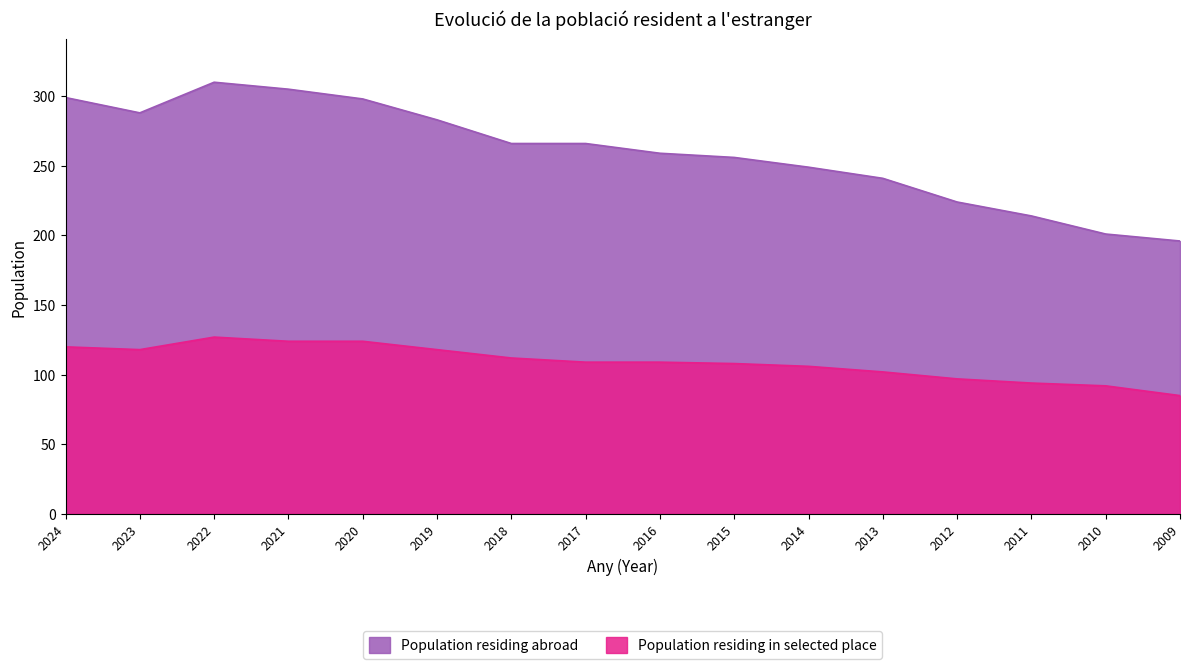

Which series has the largest total across all categories?

Population residing abroad